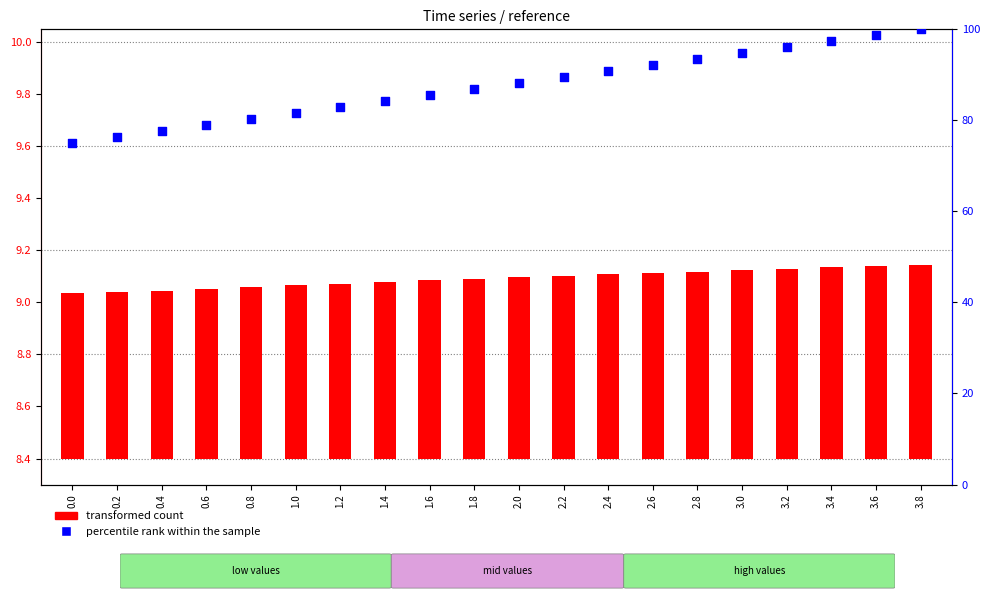

What is the ratio of the value at 0.8 to the value at 2.2?

0.9